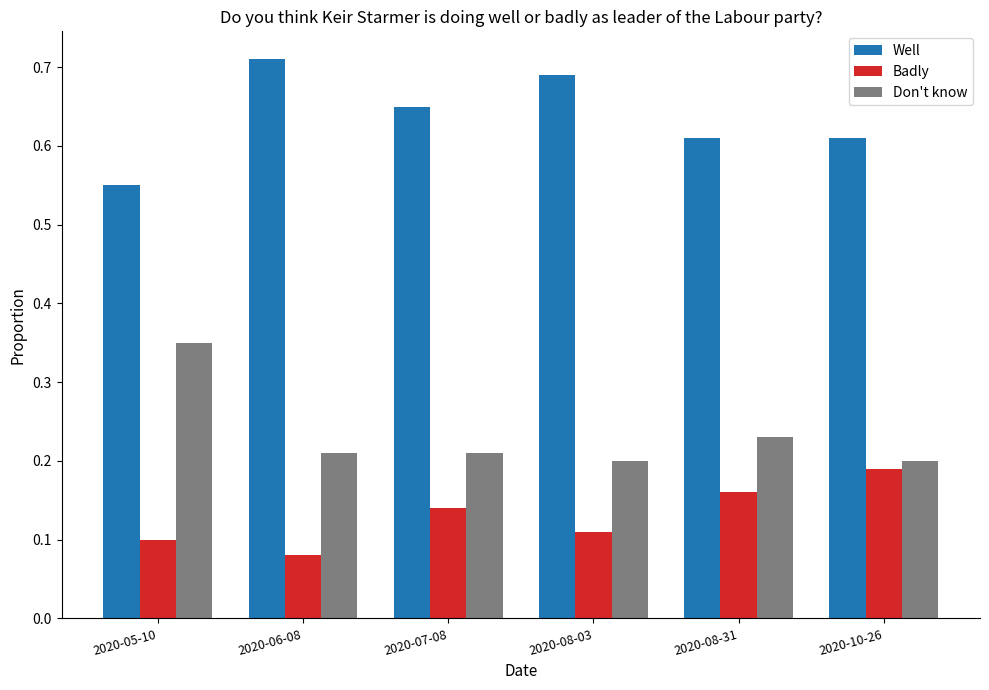

What is the total value across all series at 2020-05-10?

1.0